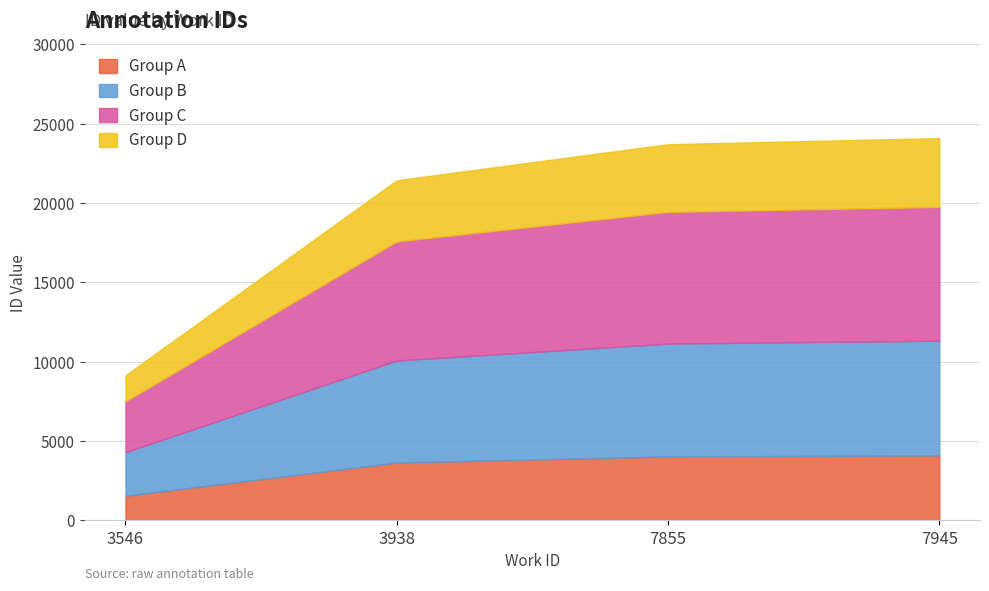

List the labels in order of value, smallest first.

3546, 3938, 7855, 7945